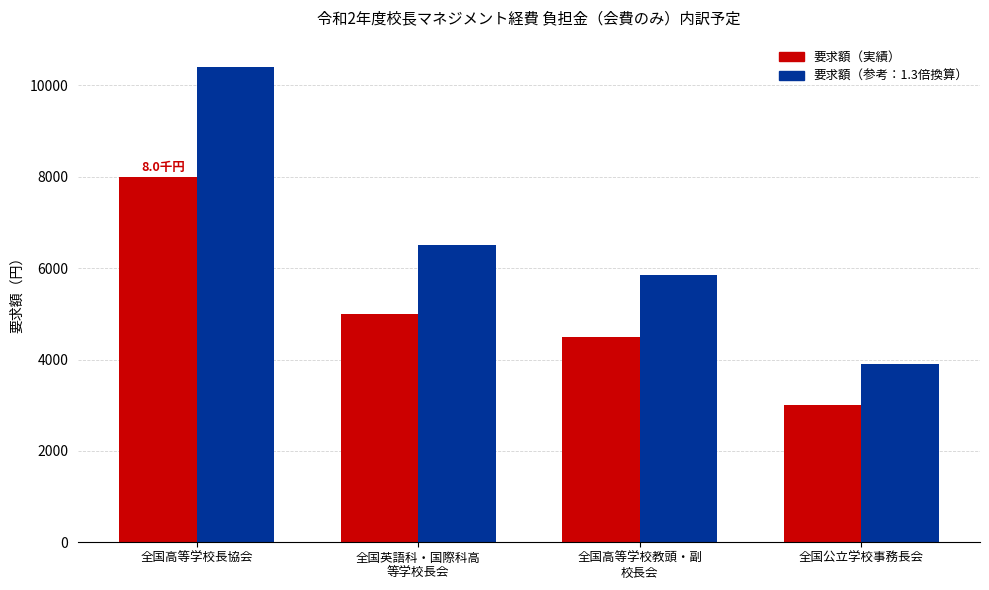

What is the sum of the 要求額（参考：1.3倍換算） values at 全国高等学校長協会 and 全国英語科・国際科高
等学校長会?

16900